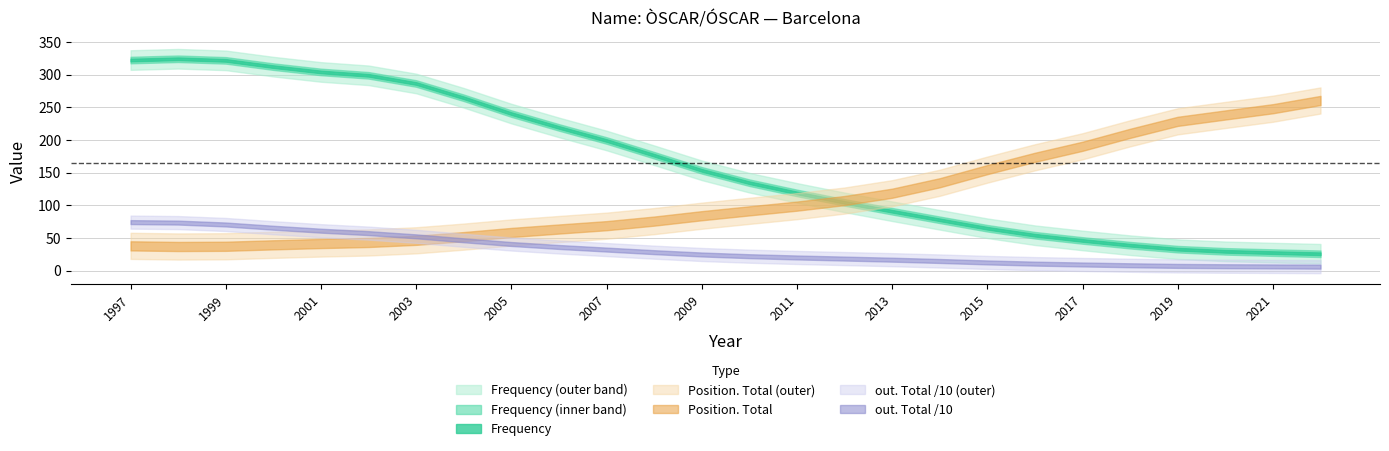

True or false: Position. Total and Position. Boys intersect in this chart.

False